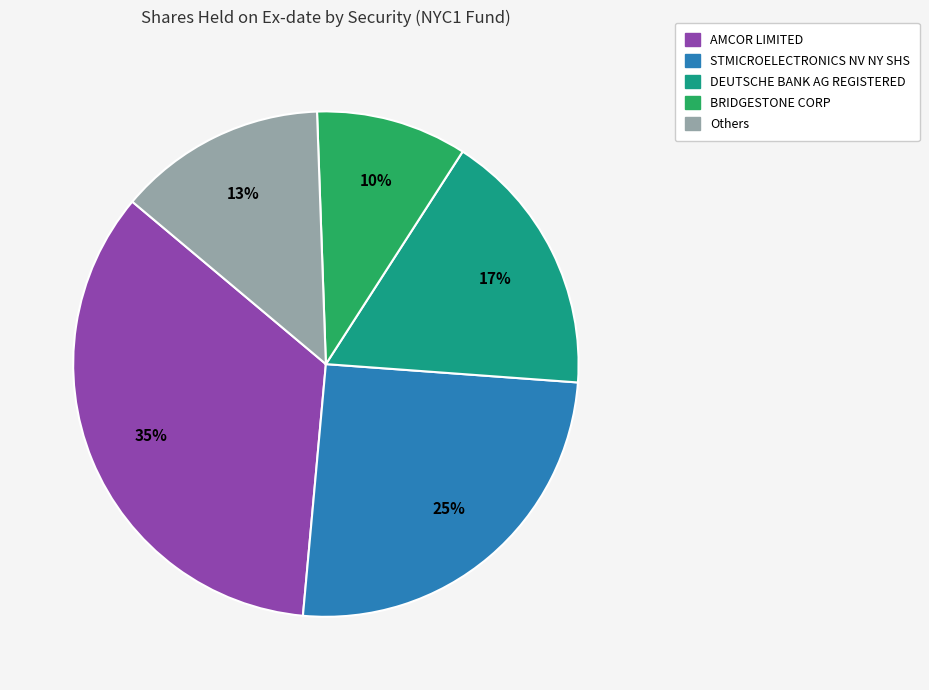

Which slice is the largest?

AMCOR LIMITED